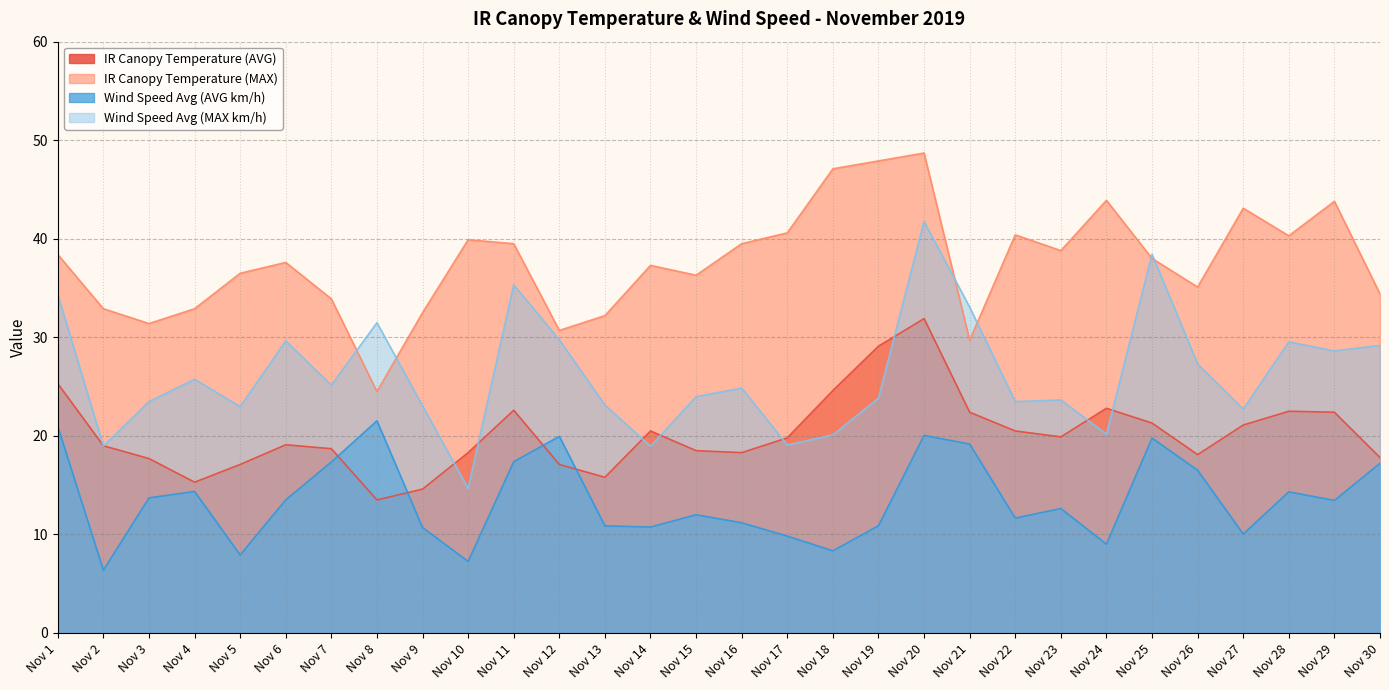

What is the difference between the highest and lowest values at Nov 2?

26.5